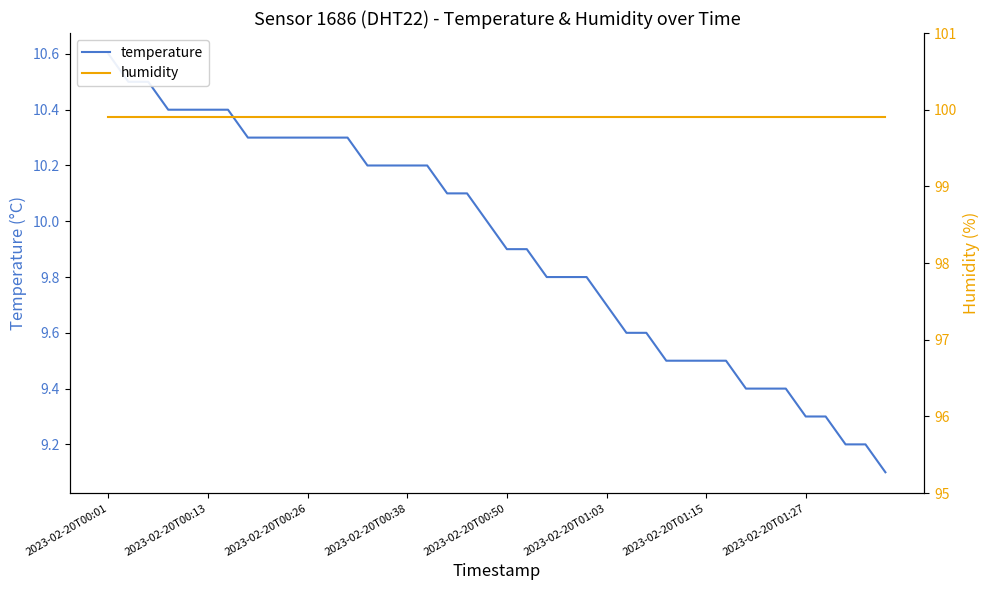

Does the chart display data point markers on the line(s)?

No